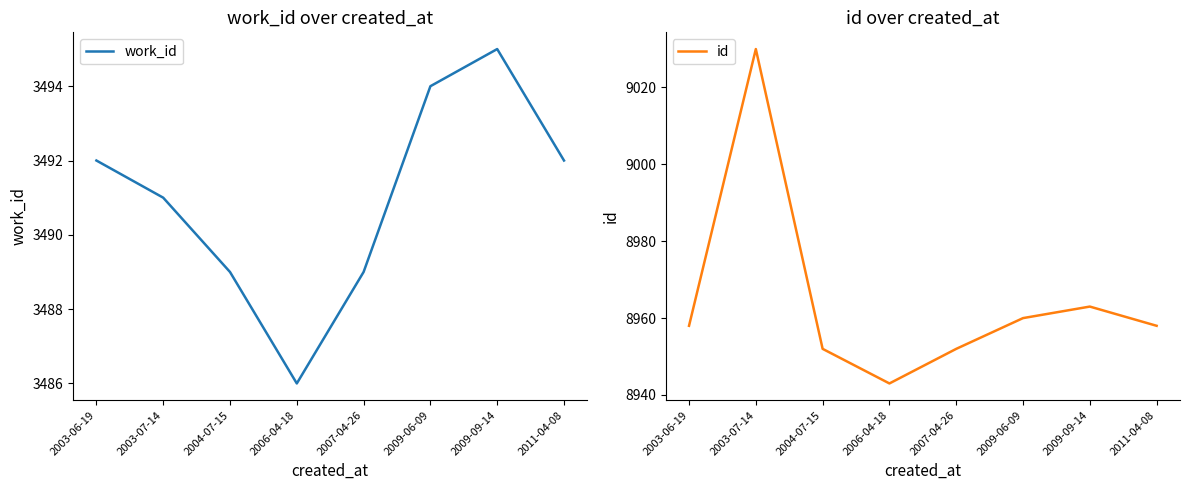

Which category has the lowest value in the id series?

2006-04-18